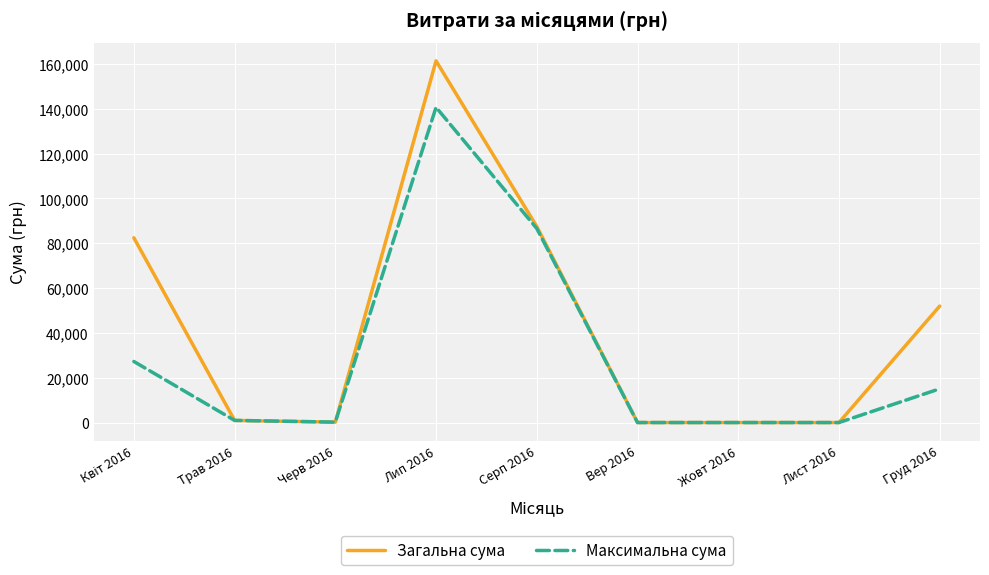

Which series has the largest total across all categories?

Загальна сума